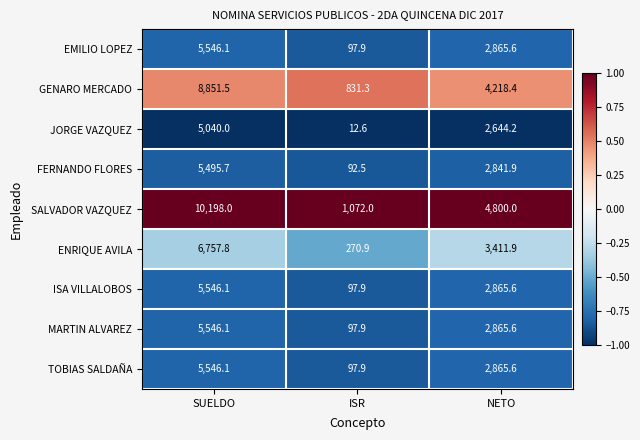

Which label corresponds to the smallest value in the chart?

ISR